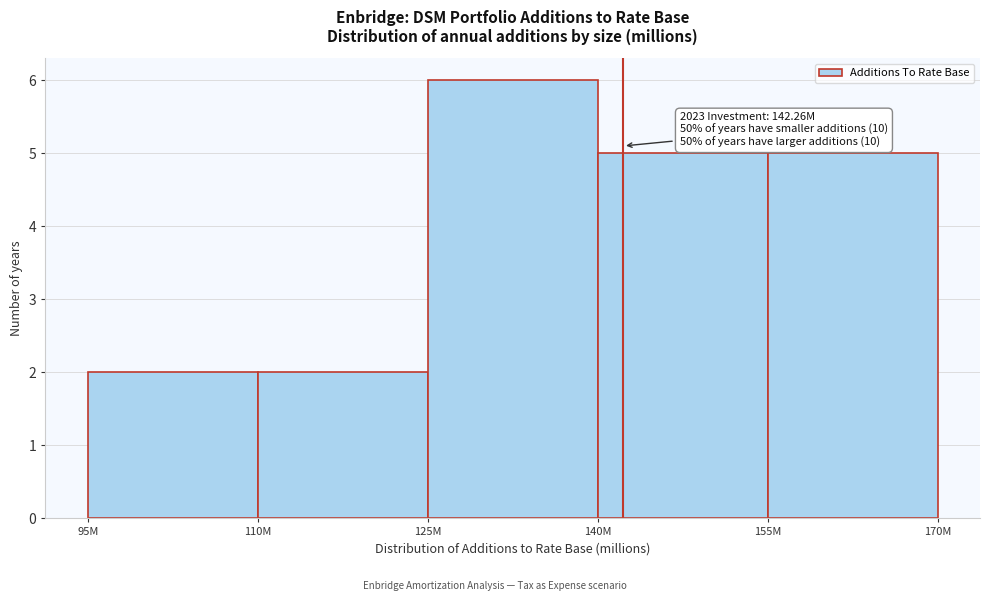

Reading right to left, extract all data points from this chart.

155M=5	140M=5	125M=6	110M=2	95M=2